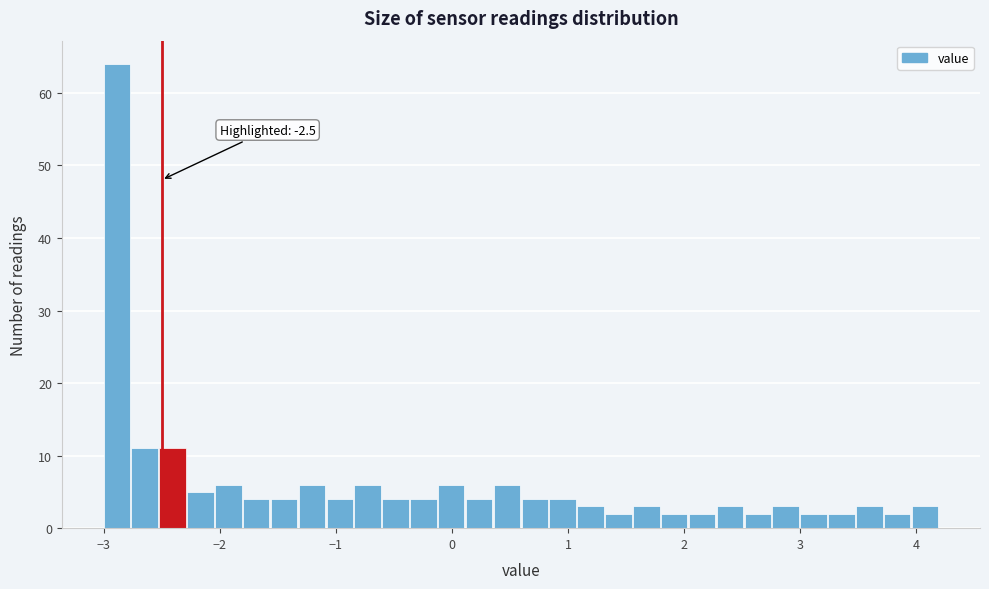

Read against the x-axis, roughly where is the centre of the tallest bar?

-2.9